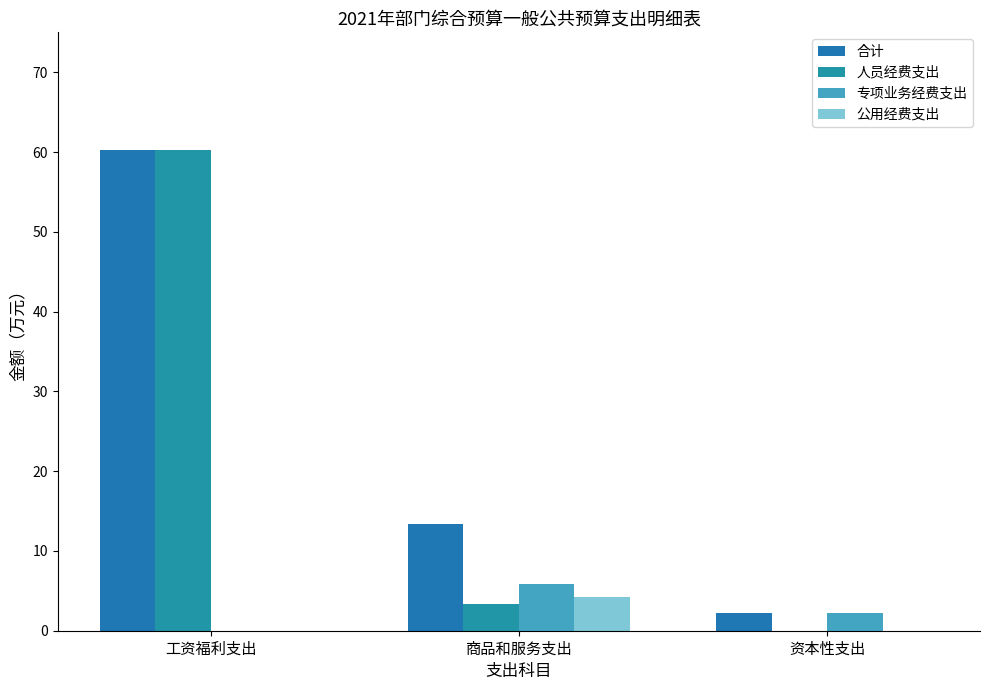

List the series in order of their peak value, lowest first.

公用经费支出, 专项业务经费支出, 合计, 人员经费支出